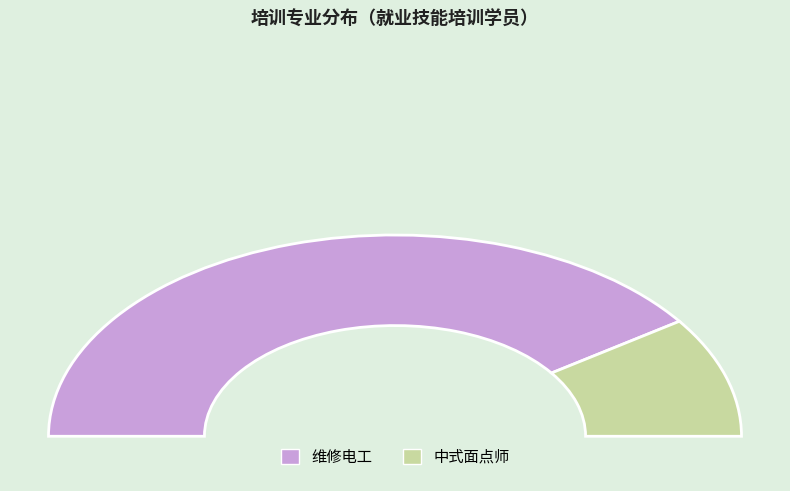

What is the smallest slice in the pie chart?

中式面点师